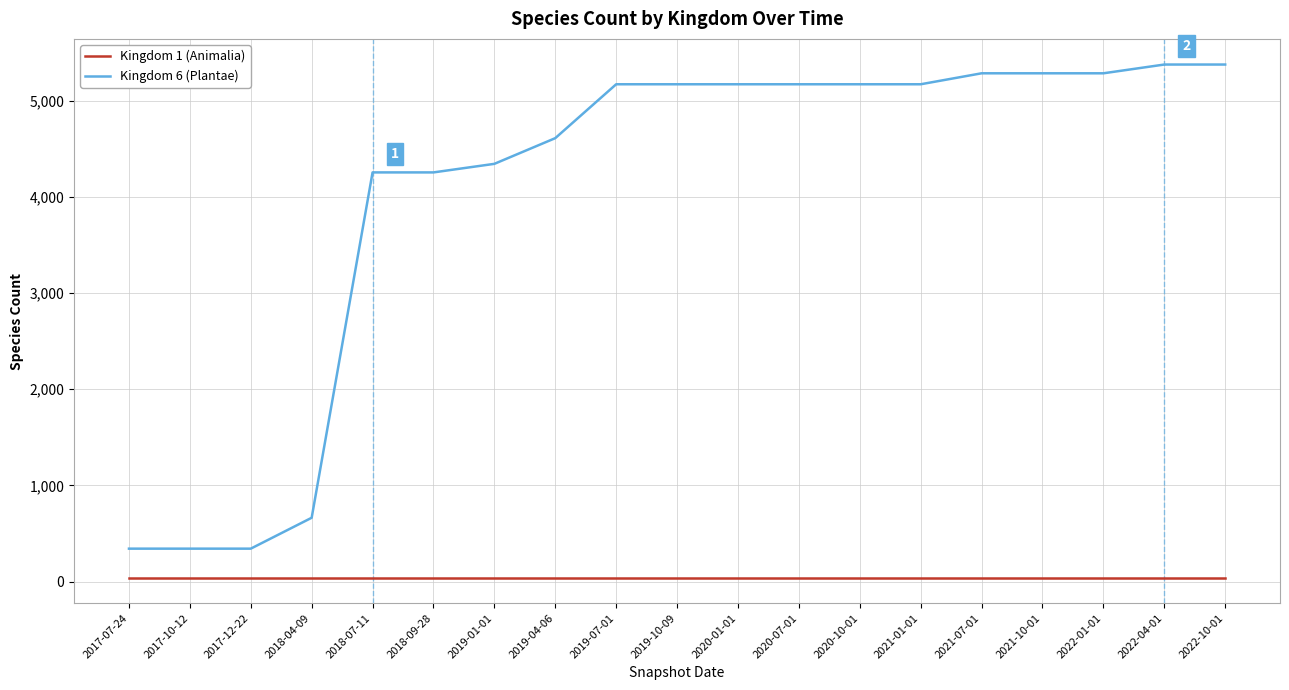

True or false: Kingdom 6 (Plantae) and Kingdom 1 (Animalia) intersect in this chart.

False